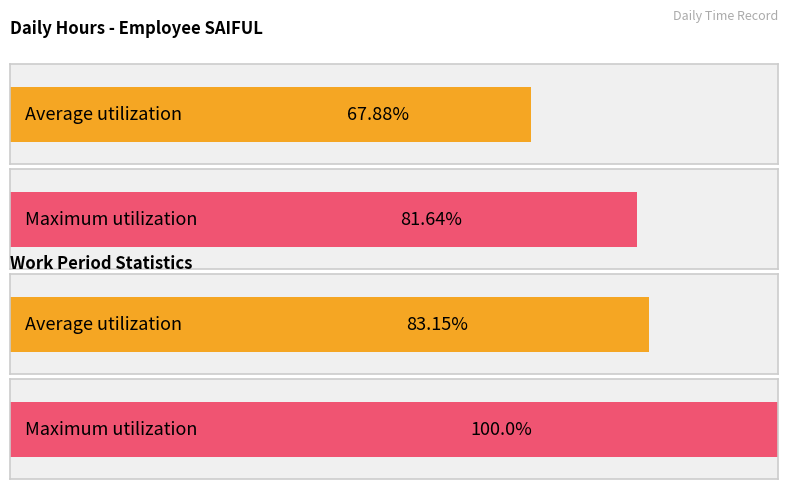

Rank the series at 15 from lowest to highest value.

Average utilization, Maximum utilization